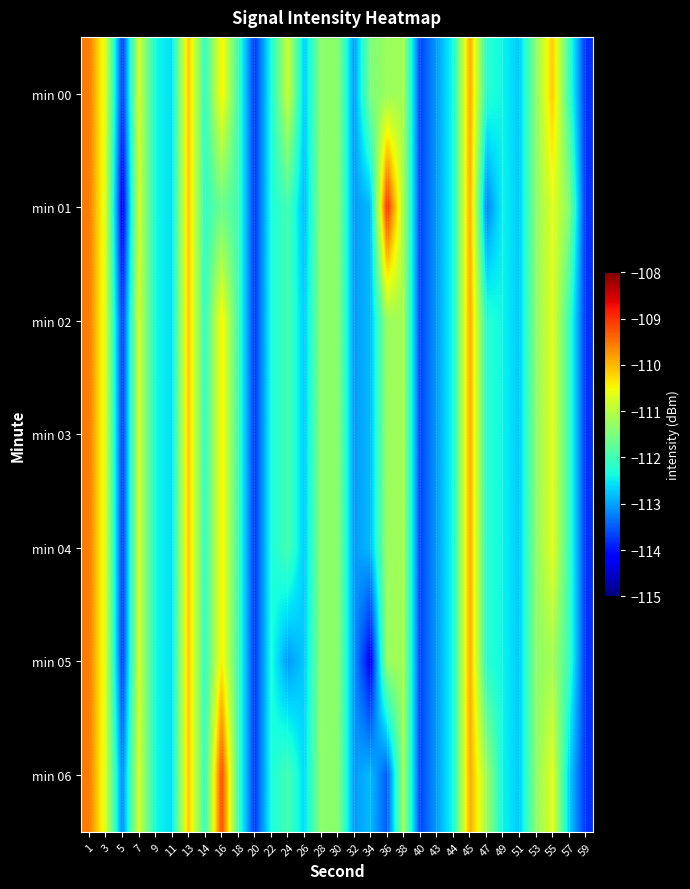

Between 43 and 32, which is larger?

43